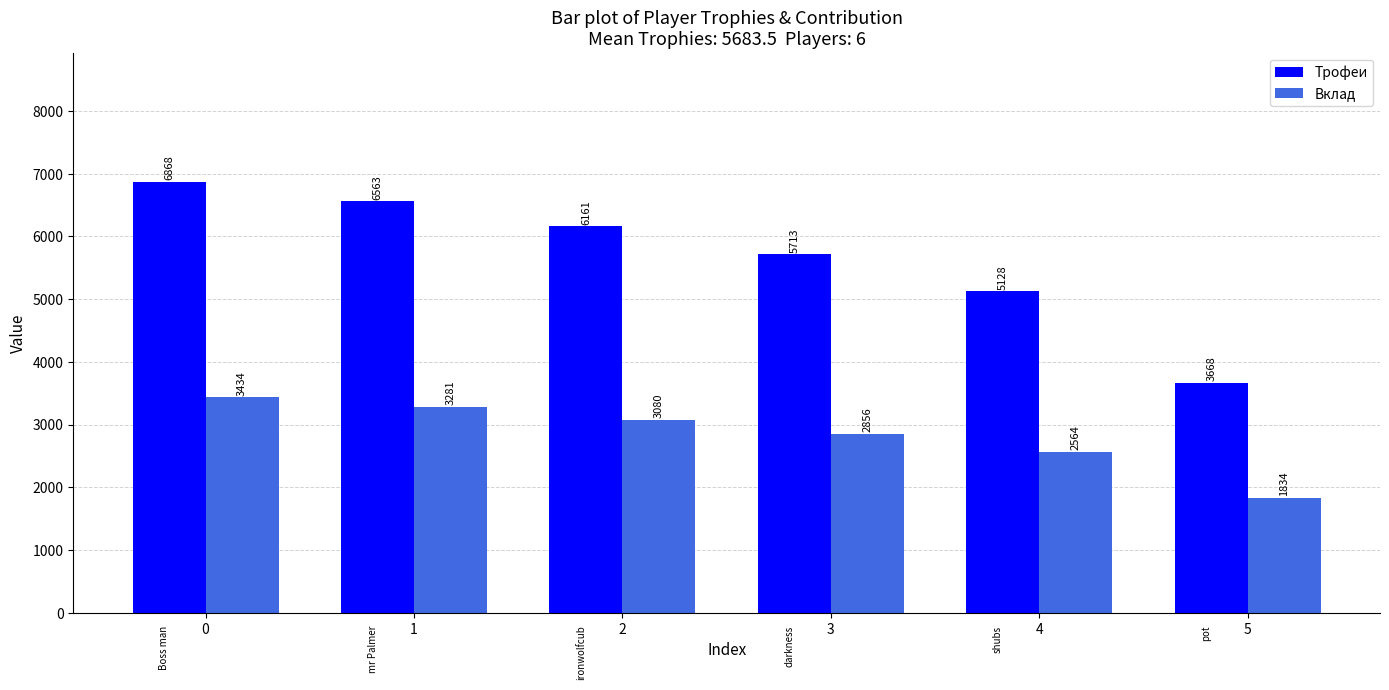

How many bars are there in each group?

2